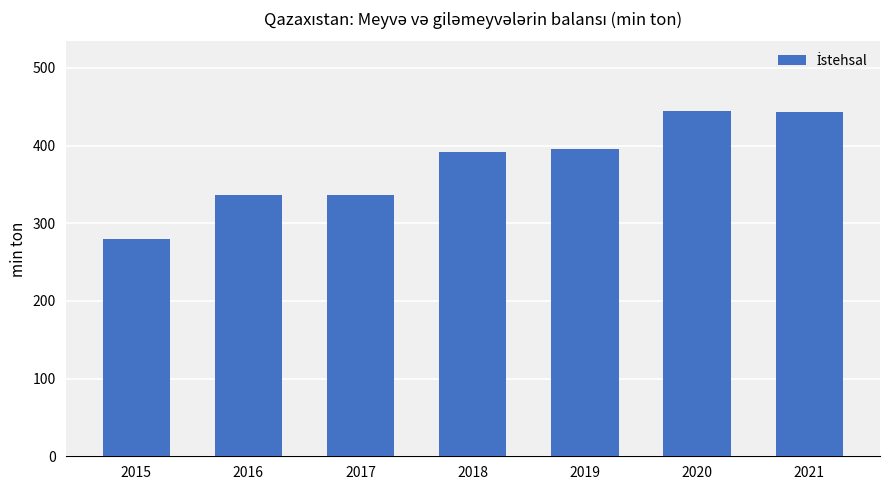

Approximately how many times larger is the value at 2019 compared to 2016?

1.2